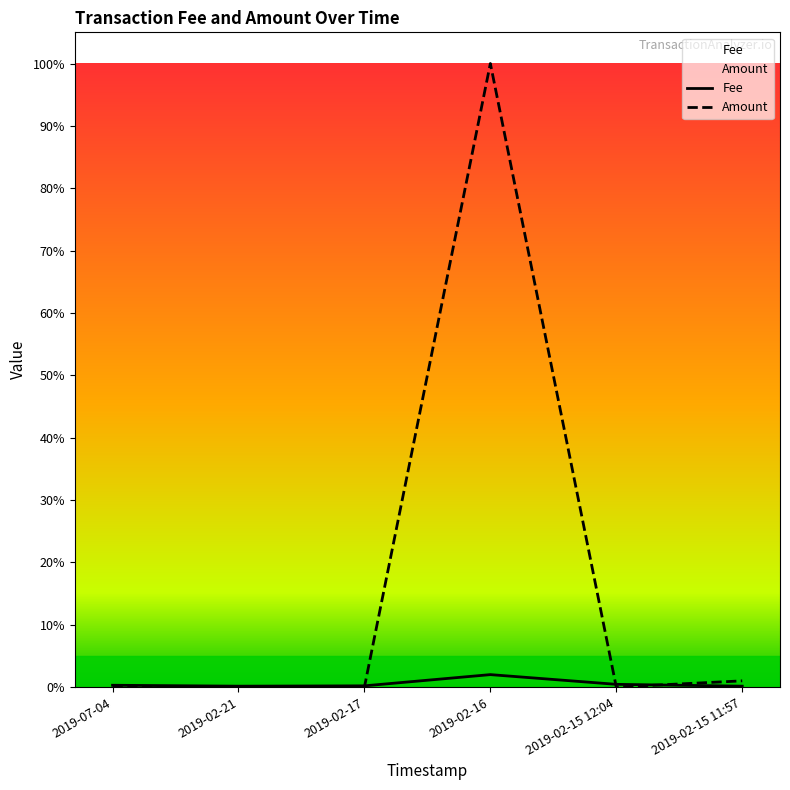

Which category has the highest value in the Amount series?

2019-02-16